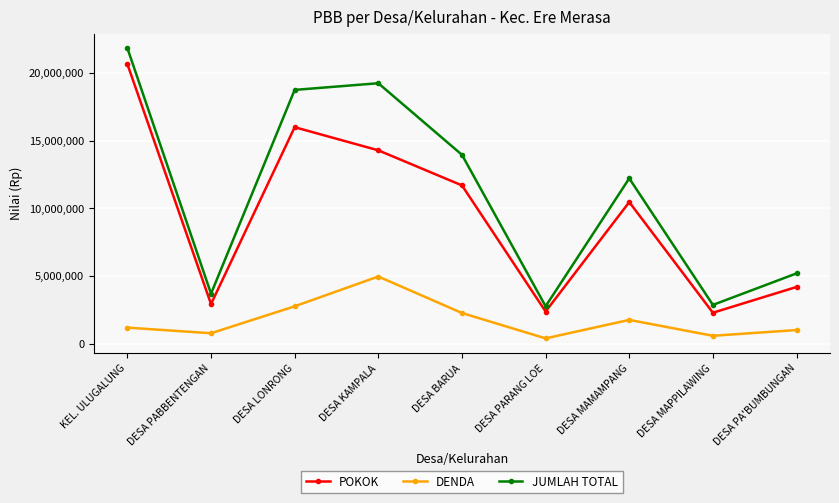

What is the difference between the maximum and minimum values in the POKOK series?

18368128